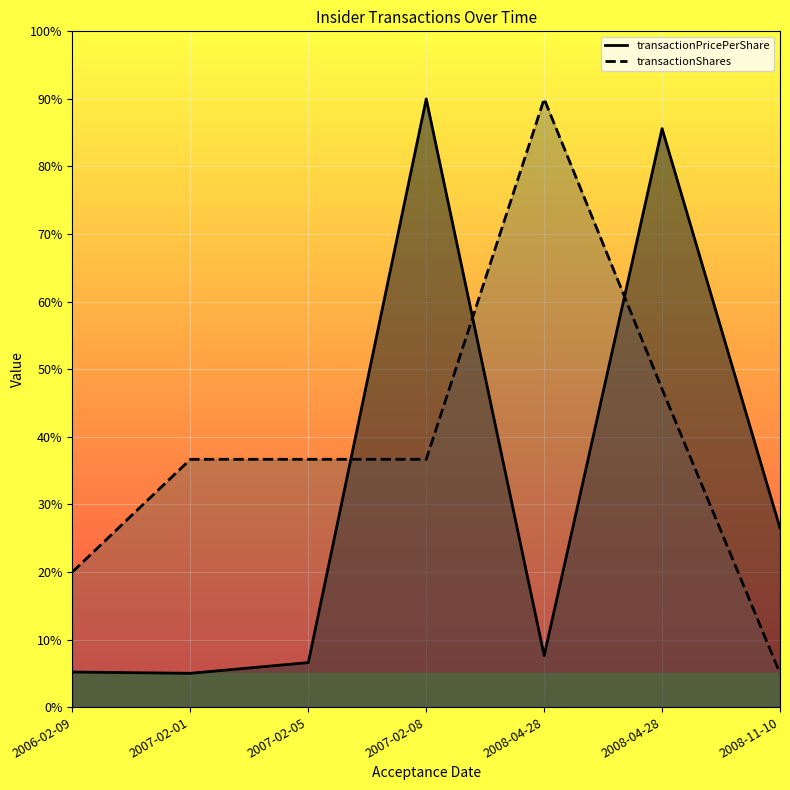

What is the approximate value of transactionPricePerShare at 2008-04-28?

85.6